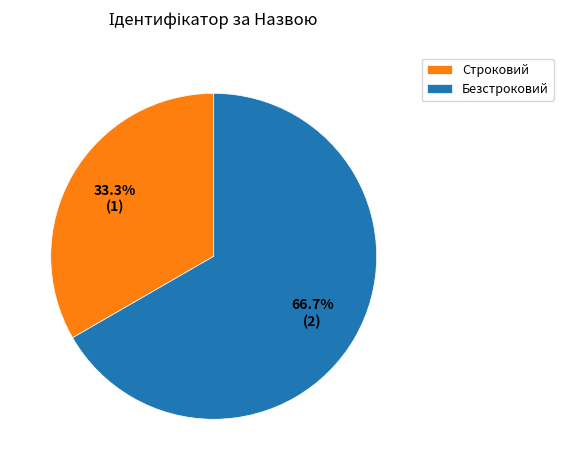

Which has a higher value, Безстроковий or Строковий?

Безстроковий